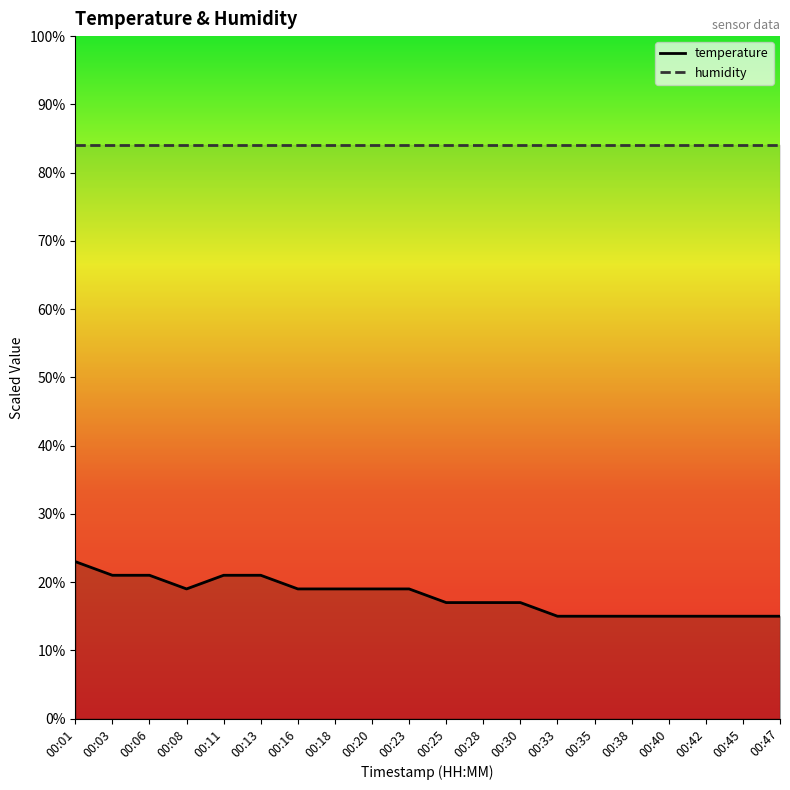

What is the ratio of the value at 00:40 to the value at 00:11?

0.7